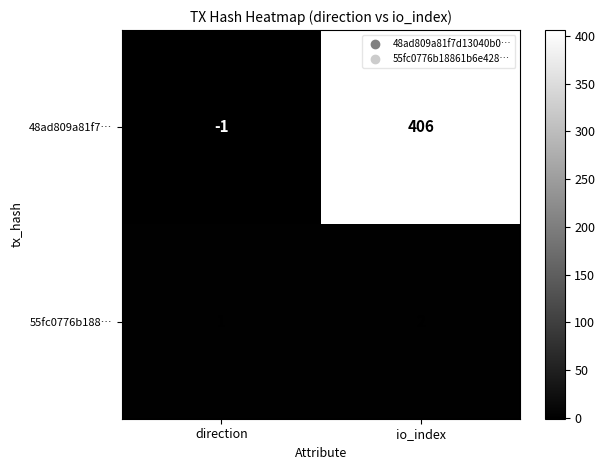

At which label does 48ad809a81f7… reach its peak?

io_index